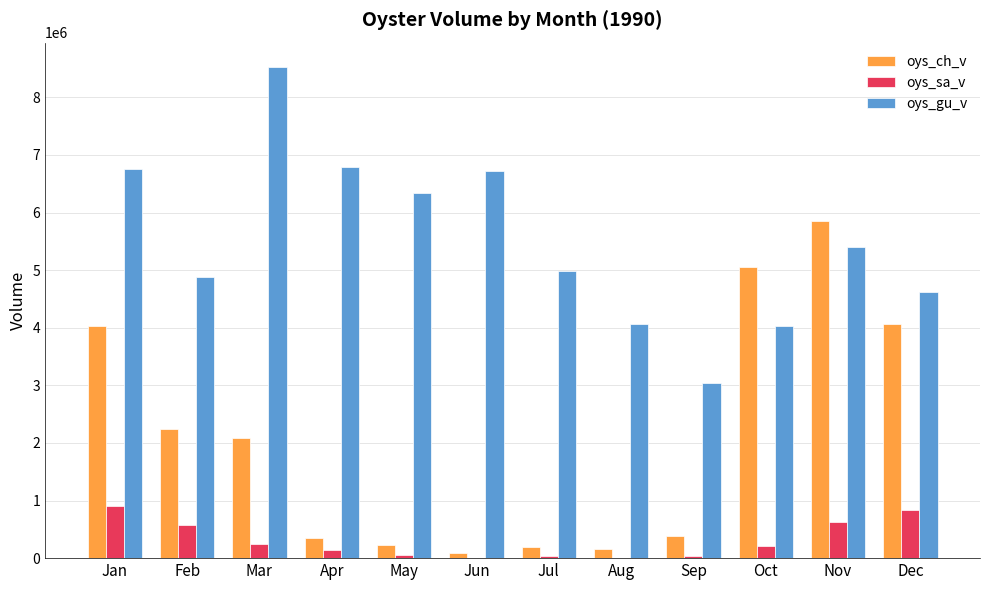

What value does the oys_gu_v series have at Feb?

4879730.0